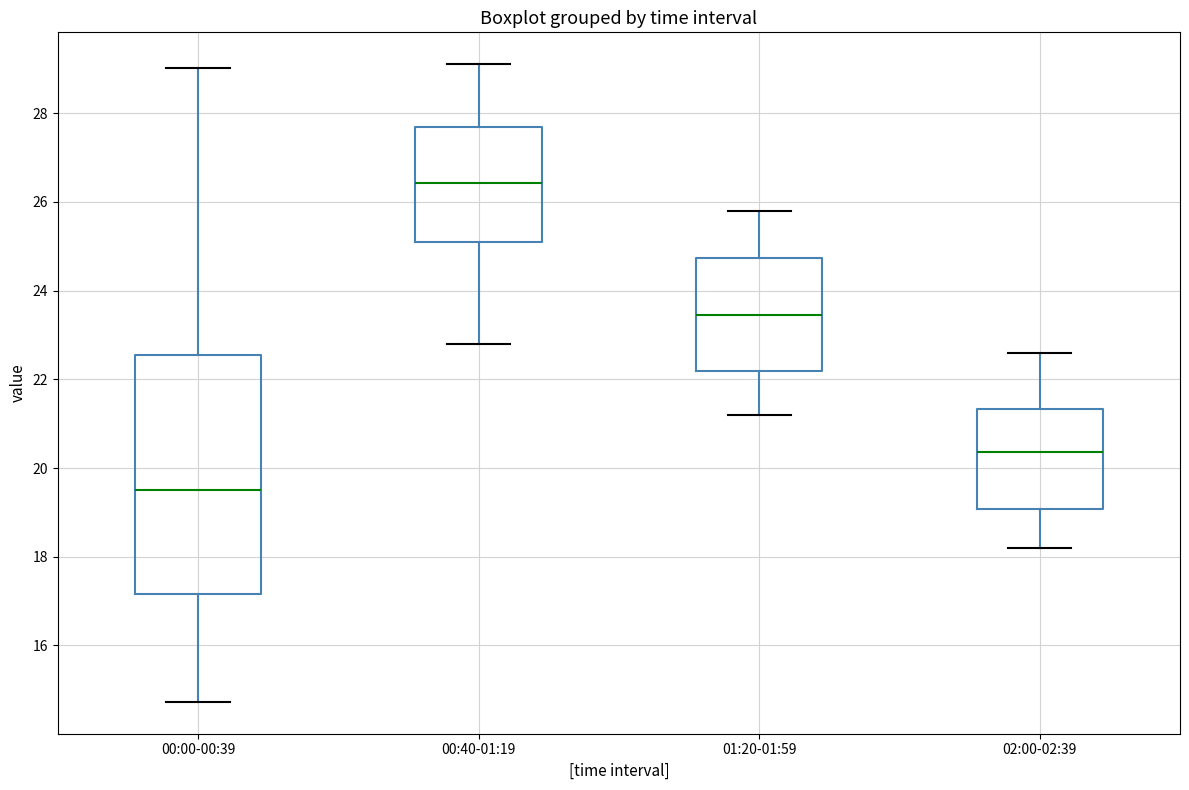

Reading left to right, transcribe this box plot: for each box, give where its median line is, the range the box spans, and where its two whiskers end, as read against the y-axis. The values are not printed on the chart, so give them approximately, as read against the axis.

00:00-00:39: median 19.6, box 17.2 to 22.6, whiskers 14.8 to 29.0
00:40-01:19: median 26.4, box 25.0 to 27.6, whiskers 22.8 to 29.2
01:20-01:59: median 23.4, box 22.2 to 24.8, whiskers 21.2 to 25.8
02:00-02:39: median 20.4, box 19.0 to 21.4, whiskers 18.2 to 22.6